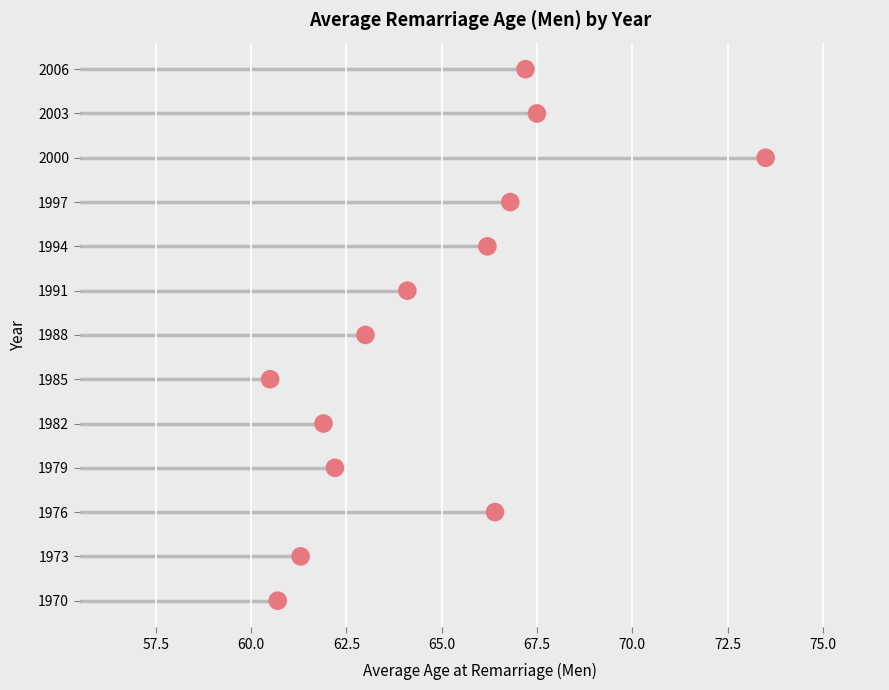

What is the range of Y values (max minus min)?

36